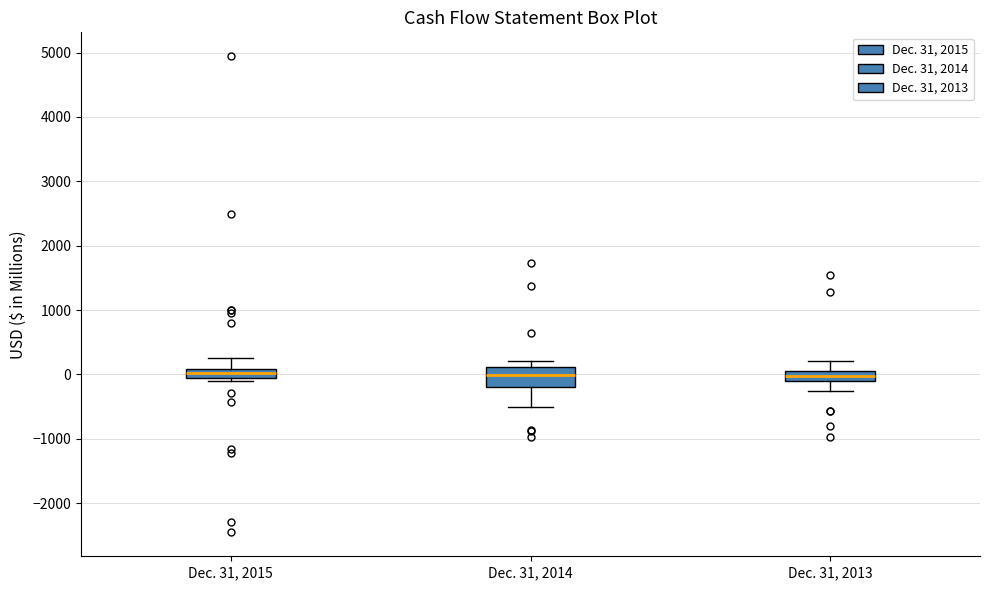

Which box is the tallest, from its lower edge to its upper edge?

Dec. 31, 2014